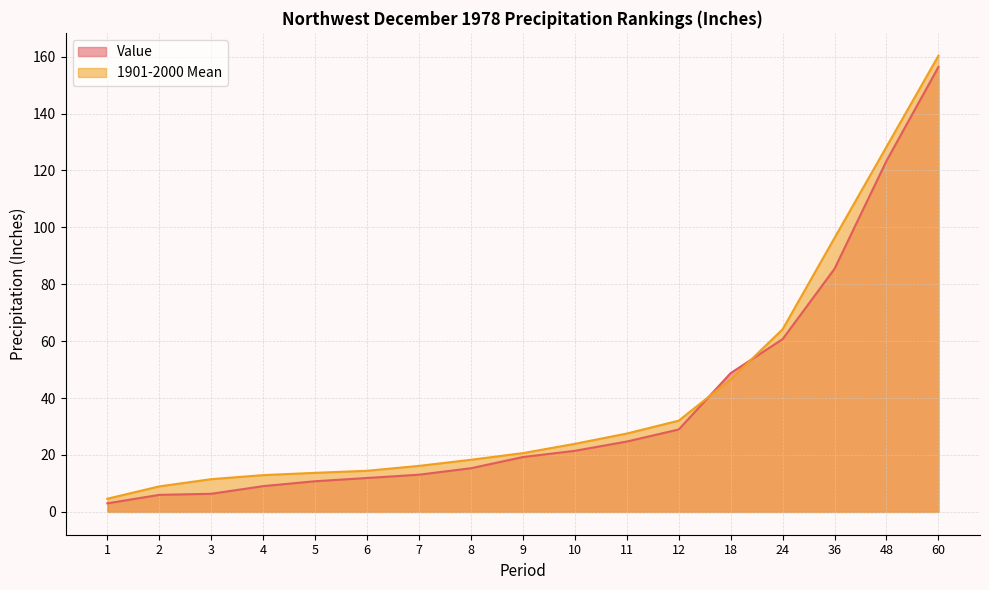

What is the spread (max minus min) of values at 5?

3.0